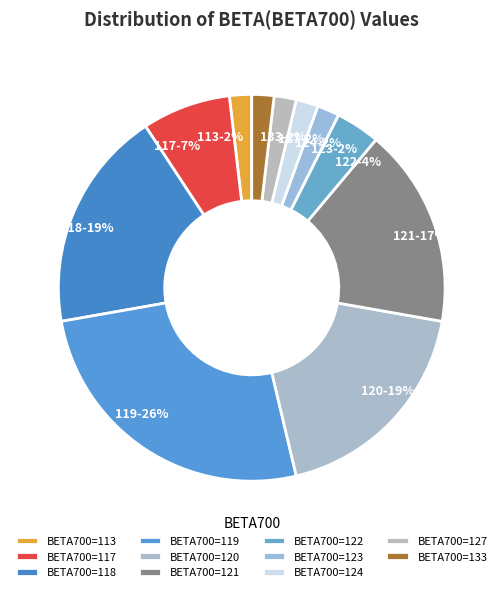

Approximately how many times larger is the value at 133-2% compared to 122-4%?

0.5